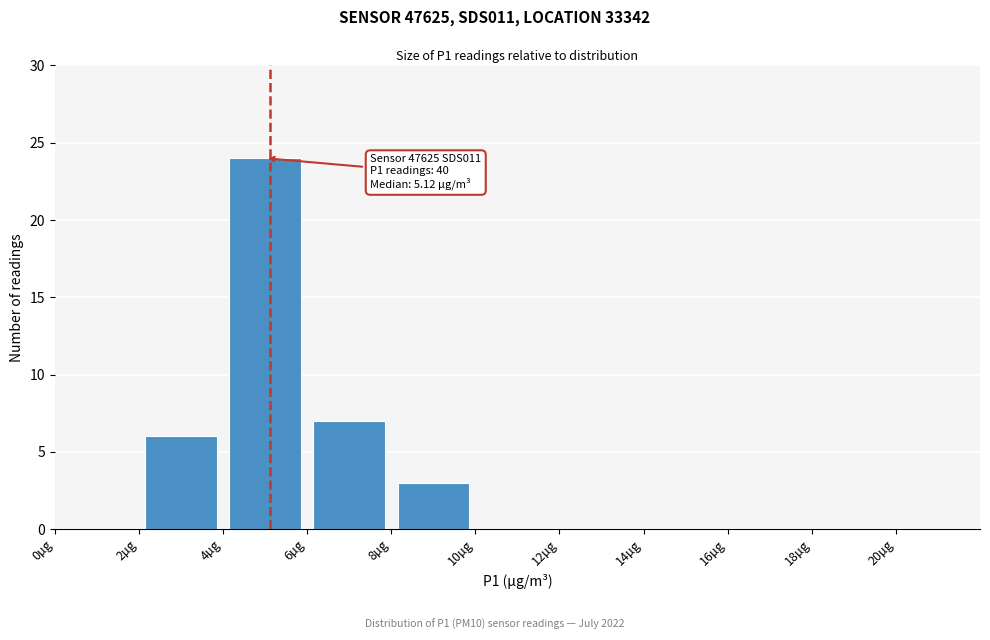

Over which range of the x-axis is the bar tallest?

4 to 6